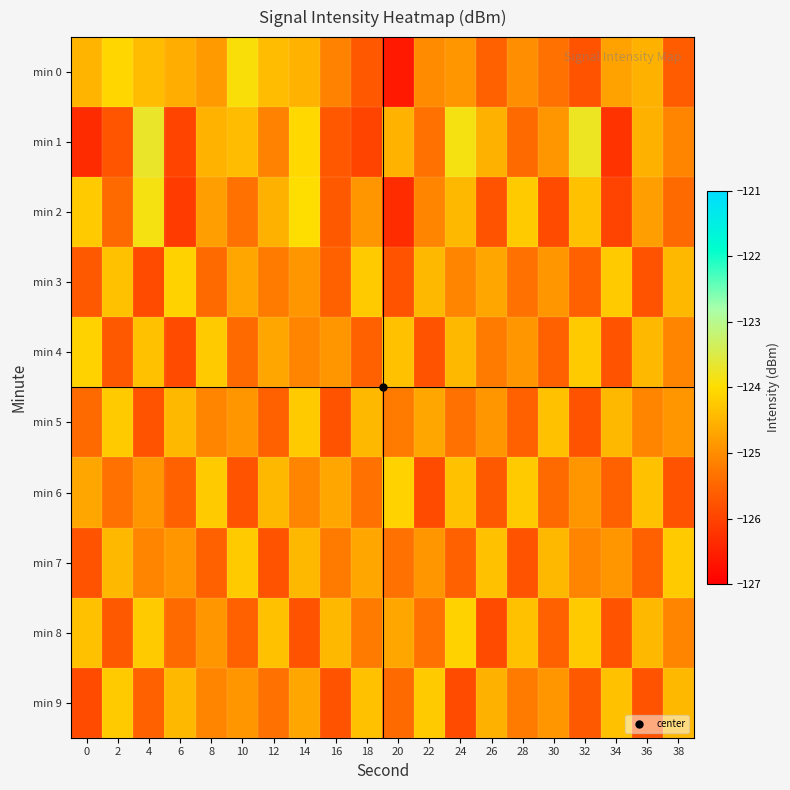

Reading left to right, extract all data points from this chart.

min 0: 0=-124.5	2=-124.1	4=-124.4	6=-124.6	8=-124.8	10=-123.9	12=-124.4	14=-124.5	16=-125.1	18=-125.7	20=-126.6	22=-125.0	24=-124.9	26=-125.5	28=-125.0	30=-125.3	32=-125.8	34=-124.8	36=-124.6	38=-125.6
min 1: 0=-126.3	2=-125.8	4=-123.7	6=-126.0	8=-124.5	10=-124.4	12=-125.1	14=-124.1	16=-125.7	18=-126.0	20=-124.5	22=-125.3	24=-123.9	26=-124.6	28=-125.4	30=-124.9	32=-123.8	34=-126.2	36=-124.6	38=-125.1
min 2: 0=-124.2	2=-125.4	4=-123.9	6=-126.1	8=-124.8	10=-125.3	12=-124.6	14=-124.0	16=-125.7	18=-124.9	20=-126.3	22=-125.1	24=-124.5	26=-125.8	28=-124.2	30=-125.9	32=-124.3	34=-126.0	36=-124.8	38=-125.5
min 3: 0=-125.7	2=-124.3	4=-125.9	6=-124.1	8=-125.5	10=-124.7	12=-125.2	14=-124.9	16=-125.6	18=-124.2	20=-125.8	22=-124.5	24=-125.1	26=-124.7	28=-125.3	30=-124.9	32=-125.6	34=-124.2	36=-125.8	38=-124.5
min 4: 0=-124.1	2=-125.7	4=-124.3	6=-125.9	8=-124.2	10=-125.5	12=-124.7	14=-125.1	16=-124.9	18=-125.6	20=-124.3	22=-125.8	24=-124.5	26=-125.2	28=-124.9	30=-125.6	32=-124.2	34=-125.8	36=-124.5	38=-125.1
min 5: 0=-125.5	2=-124.2	4=-125.8	6=-124.5	8=-125.1	10=-124.9	12=-125.6	14=-124.2	16=-125.8	18=-124.5	20=-125.2	22=-124.7	24=-125.3	26=-124.9	28=-125.6	30=-124.3	32=-125.8	34=-124.5	36=-125.1	38=-124.9
min 6: 0=-124.7	2=-125.3	4=-124.9	6=-125.6	8=-124.2	10=-125.8	12=-124.5	14=-125.1	16=-124.7	18=-125.3	20=-124.1	22=-125.9	24=-124.3	26=-125.7	28=-124.2	30=-125.5	32=-124.9	34=-125.6	36=-124.3	38=-125.8
min 7: 0=-125.8	2=-124.5	4=-125.1	6=-124.9	8=-125.6	10=-124.2	12=-125.8	14=-124.5	16=-125.2	18=-124.7	20=-125.3	22=-124.9	24=-125.6	26=-124.3	28=-125.8	30=-124.5	32=-125.1	34=-124.9	36=-125.6	38=-124.2
min 8: 0=-124.3	2=-125.7	4=-124.2	6=-125.5	8=-124.9	10=-125.6	12=-124.3	14=-125.8	16=-124.5	18=-125.2	20=-124.7	22=-125.3	24=-124.1	26=-125.9	28=-124.3	30=-125.6	32=-124.2	34=-125.8	36=-124.5	38=-125.1
min 9: 0=-125.9	2=-124.2	4=-125.6	6=-124.5	8=-125.1	10=-124.9	12=-125.3	14=-124.7	16=-125.8	18=-124.3	20=-125.5	22=-124.2	24=-125.9	26=-124.6	28=-125.2	30=-124.9	32=-125.7	34=-124.3	36=-125.8	38=-124.5